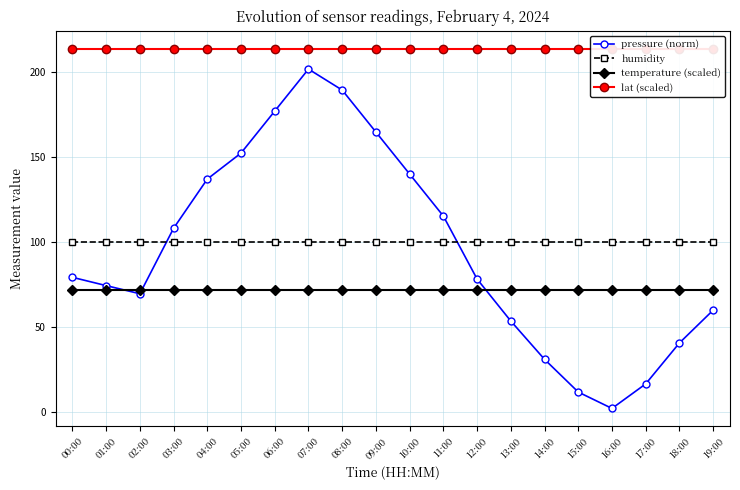

What are all the series names shown in the legend?

pressure (norm), humidity, temperature (scaled), lat (scaled)